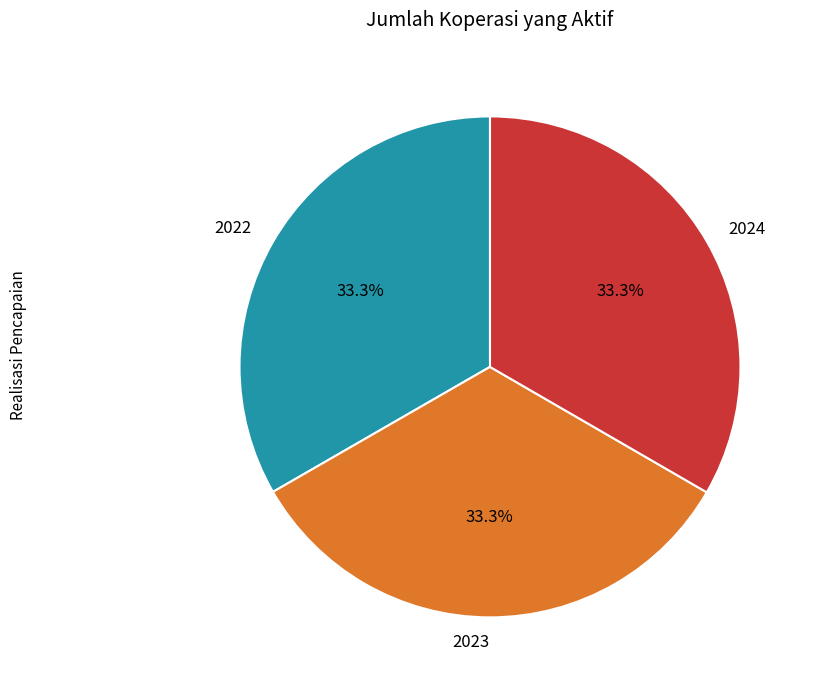

To the nearest percent, what is the average slice percentage?

33%